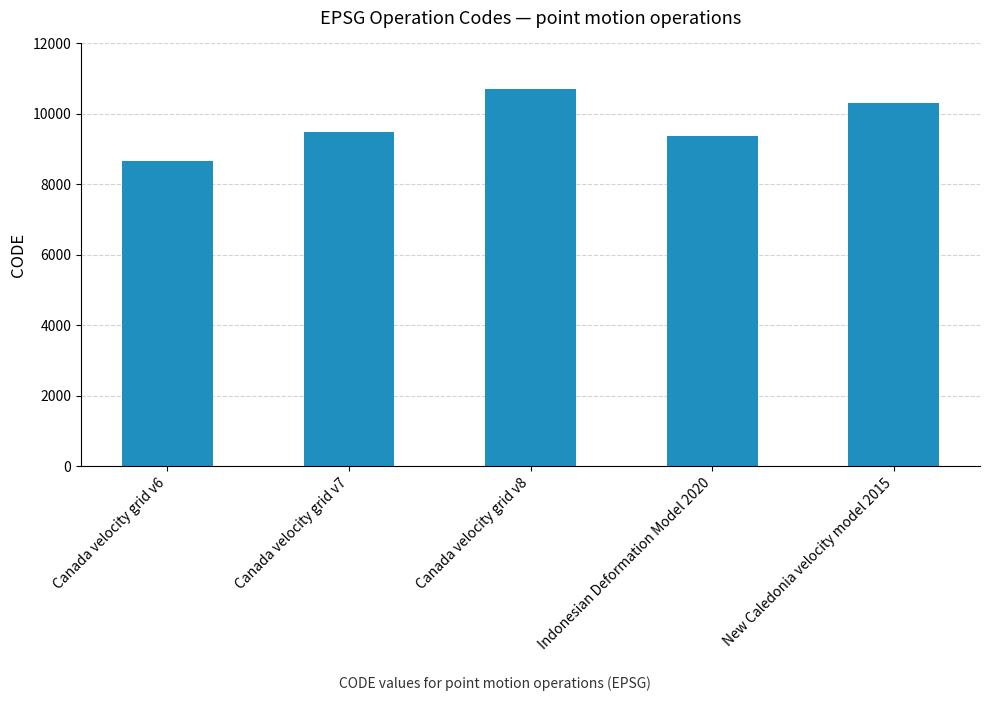

What is the change in value from Canada velocity grid v6 to Canada velocity grid v7?

+807